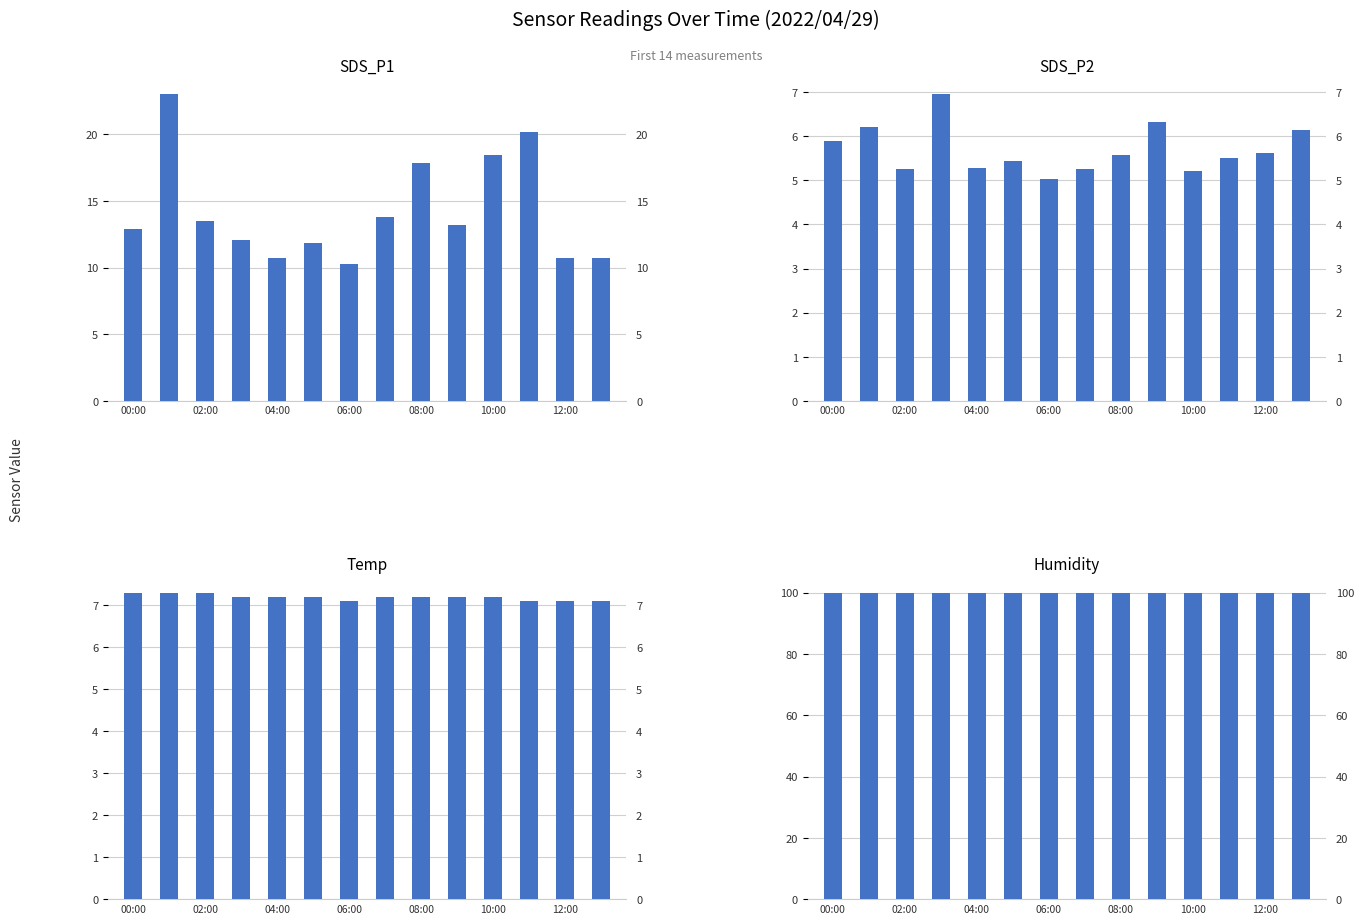

Which series has the largest total across all categories?

Humidity